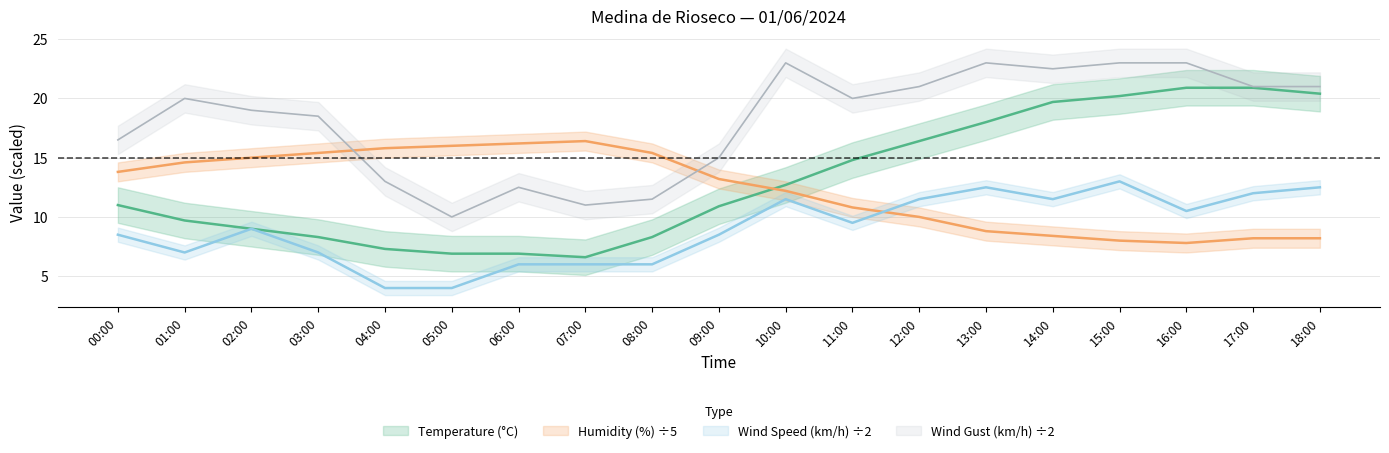

How many lines are shown in the chart?

4